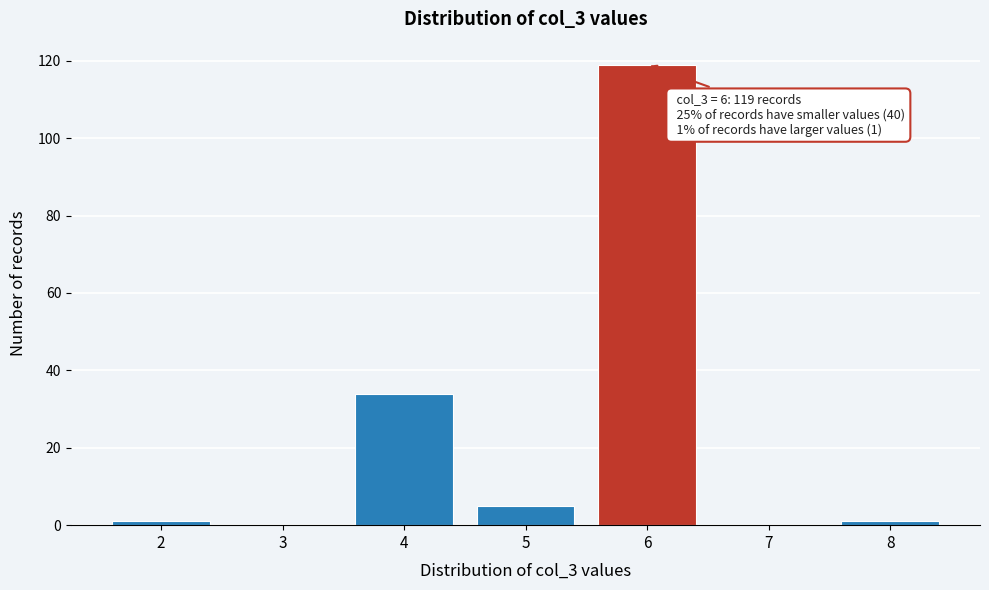

Over which range of the x-axis is the bar tallest?

5.5 to 6.5